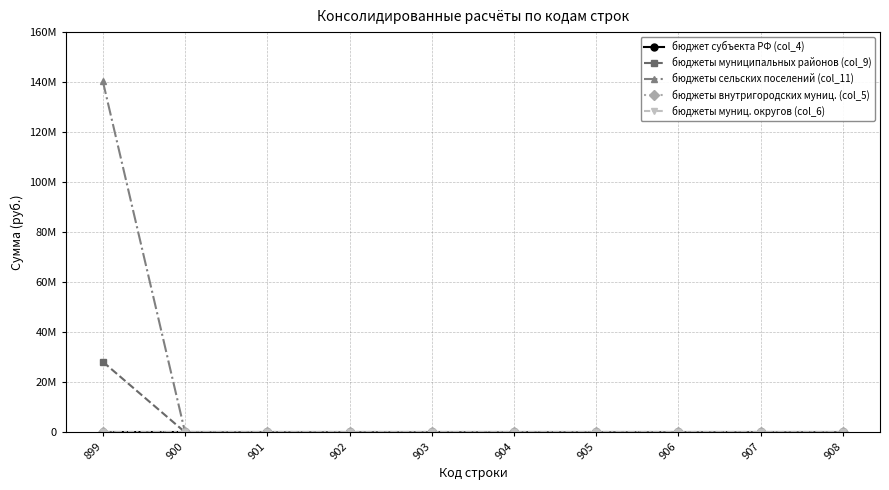

Which series has the largest total across all categories?

бюджеты сельских поселений (col_11)